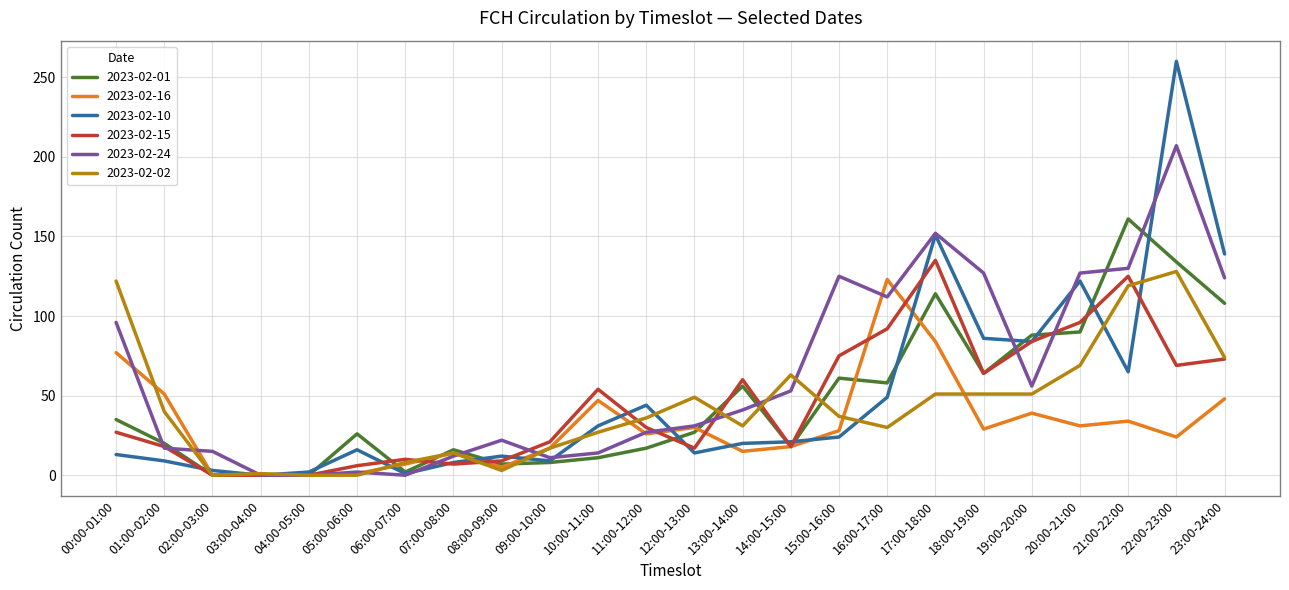

Which series ends up on top after the final intersection of 2023-02-02 and 2023-02-16?

2023-02-02